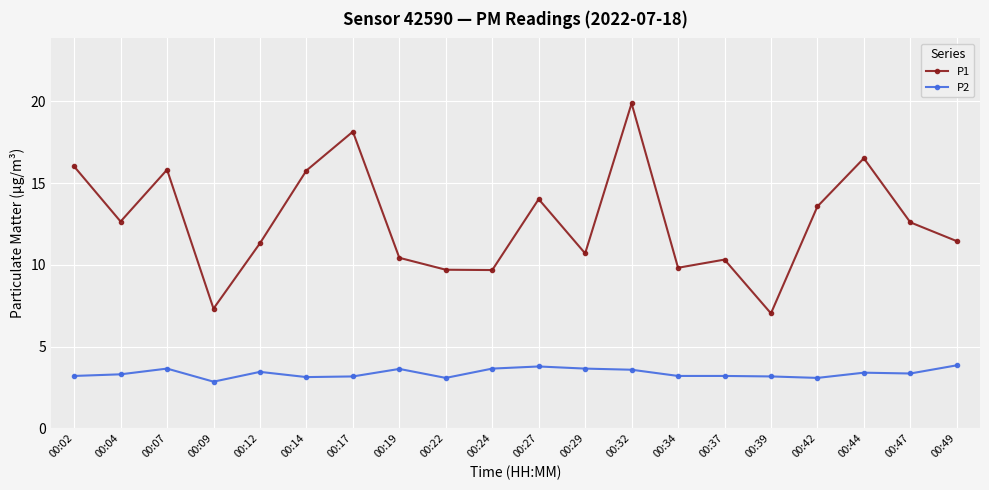

How many data points in P1 are less than 12?

10